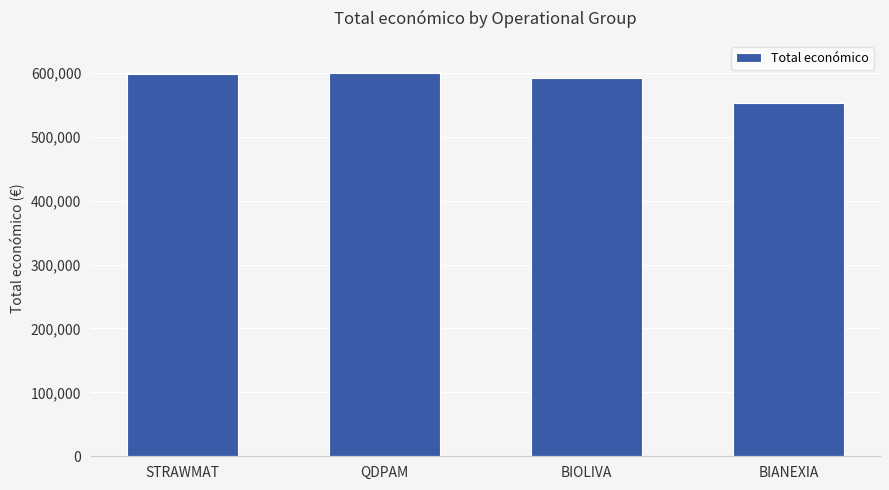

What is the value of the 3rd bar from the left?

592475